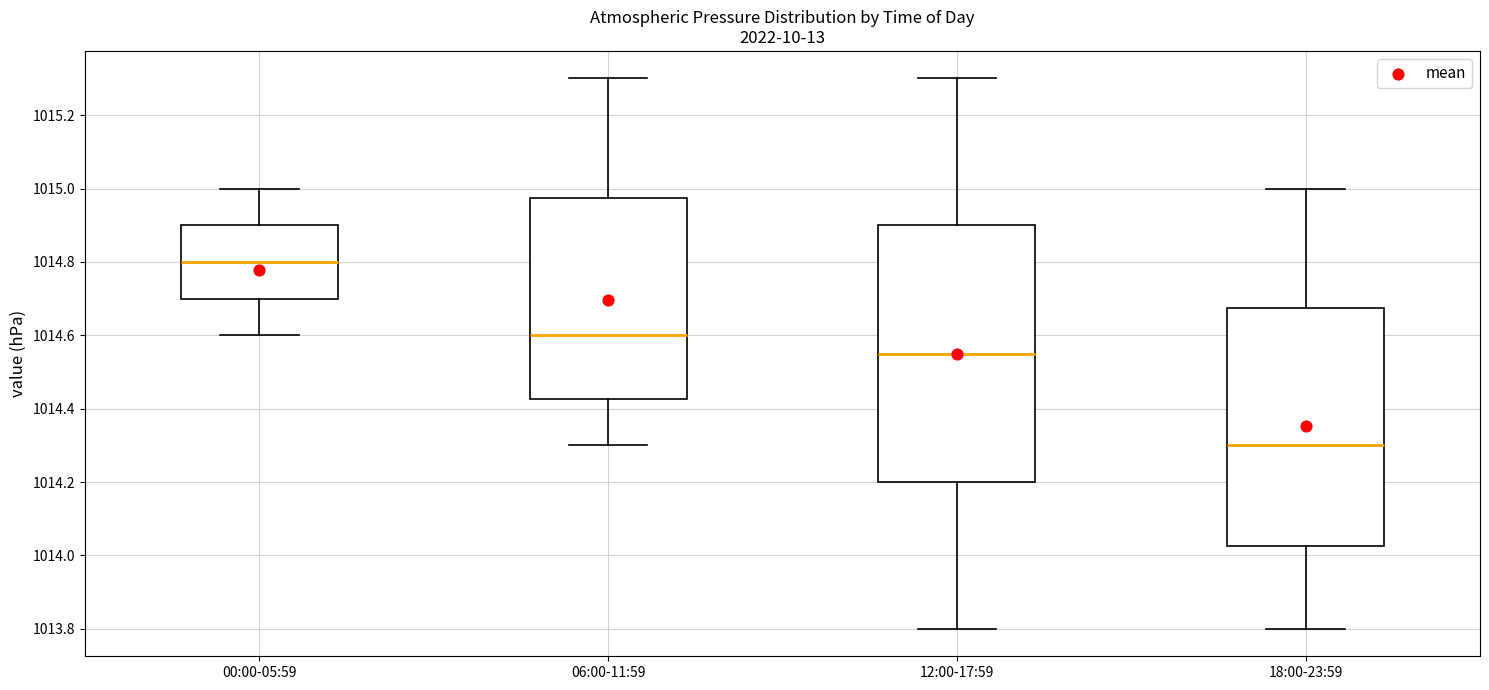

Reading left to right, read every box against the y-axis: the position of its median line, the range the box covers, and the ends of its whiskers. The values are not printed on the chart, so give them approximately, as read against the axis.

00:00-05:59: median 1014.80, box 1014.70 to 1014.90, whiskers 1014.60 to 1015.00
06:00-11:59: median 1014.60, box 1014.42 to 1014.98, whiskers 1014.30 to 1015.30
12:00-17:59: median 1014.56, box 1014.20 to 1014.90, whiskers 1013.80 to 1015.30
18:00-23:59: median 1014.30, box 1014.02 to 1014.68, whiskers 1013.80 to 1015.00